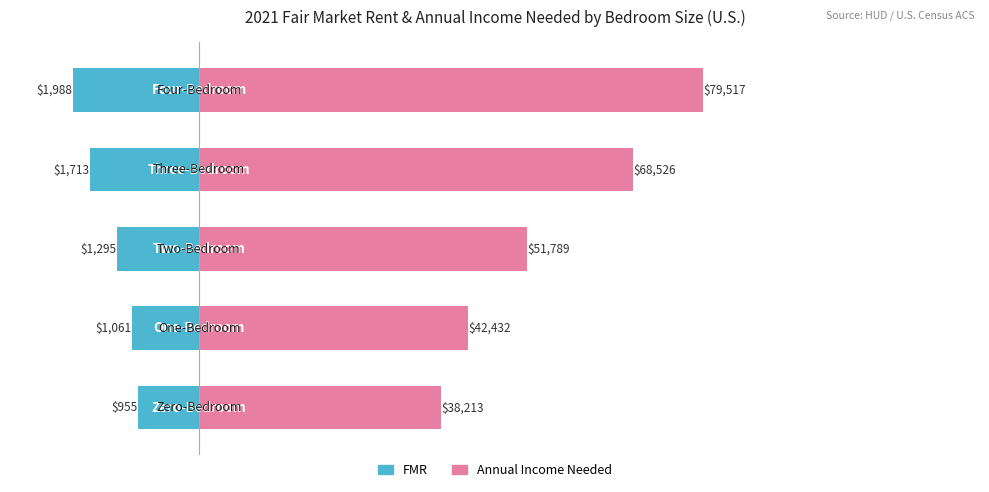

How many groups of bars are there?

5